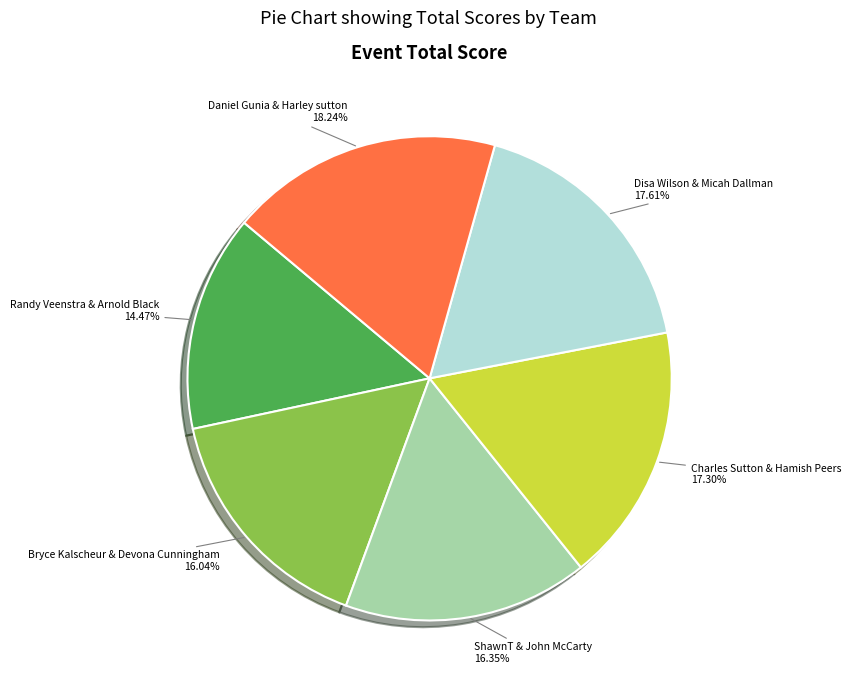

What is the smallest slice in the pie chart?

Randy Veenstra & Arnold Black